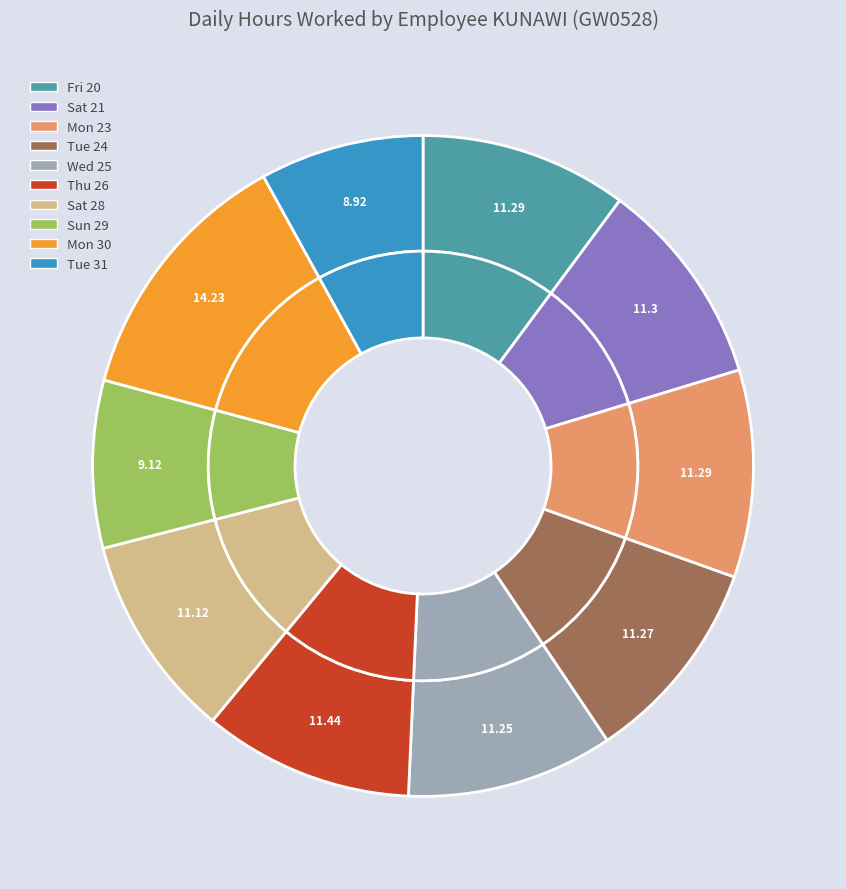

To the nearest percent, what is the difference between the Sun 29 and Mon 30 slice percentages?

5%